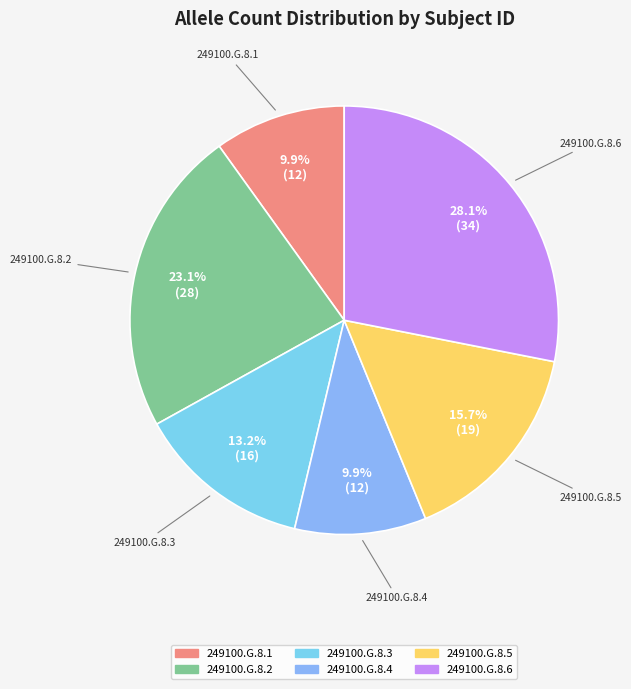

How many segments does this pie chart have?

6